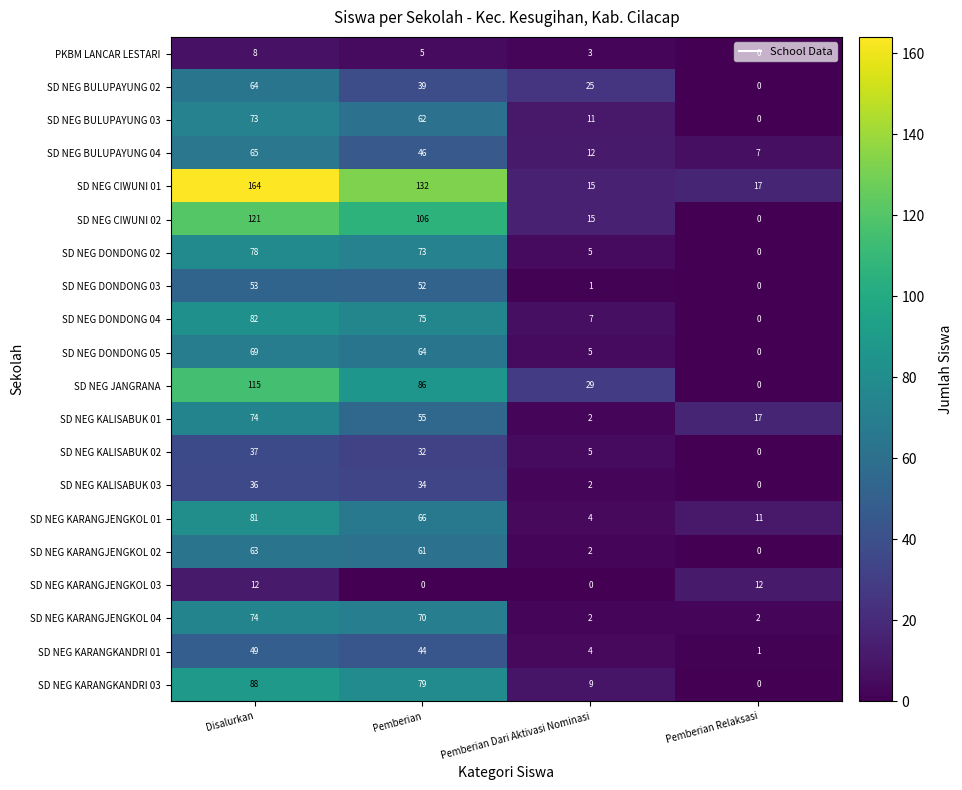

List the labels in order of SD NEG DONDONG 04 value, largest first.

Disalurkan, Pemberian, Pemberian Dari Aktivasi Nominasi, Pemberian Relaksasi